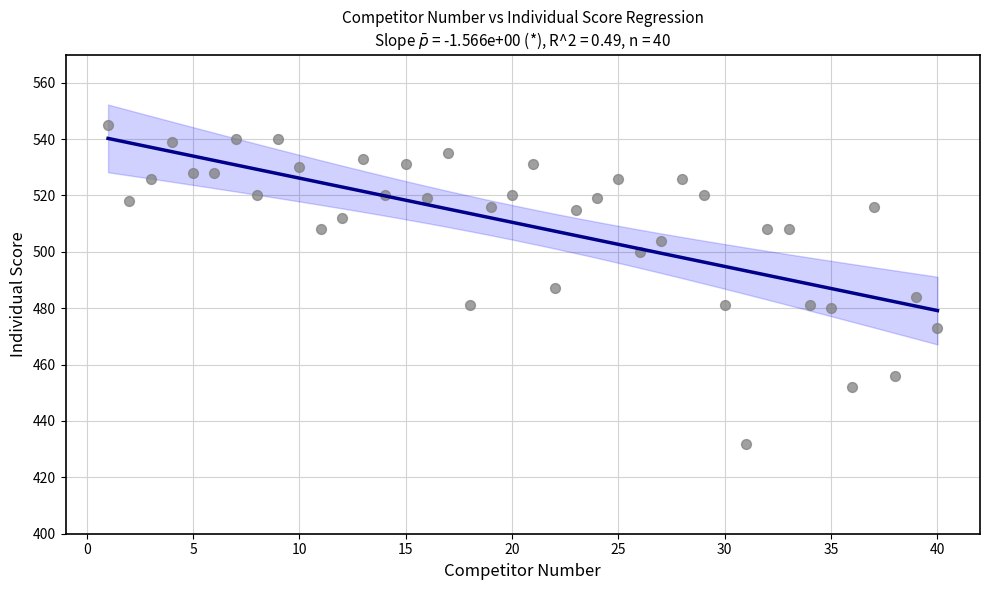

What is the range of Y values (max minus min)?

113